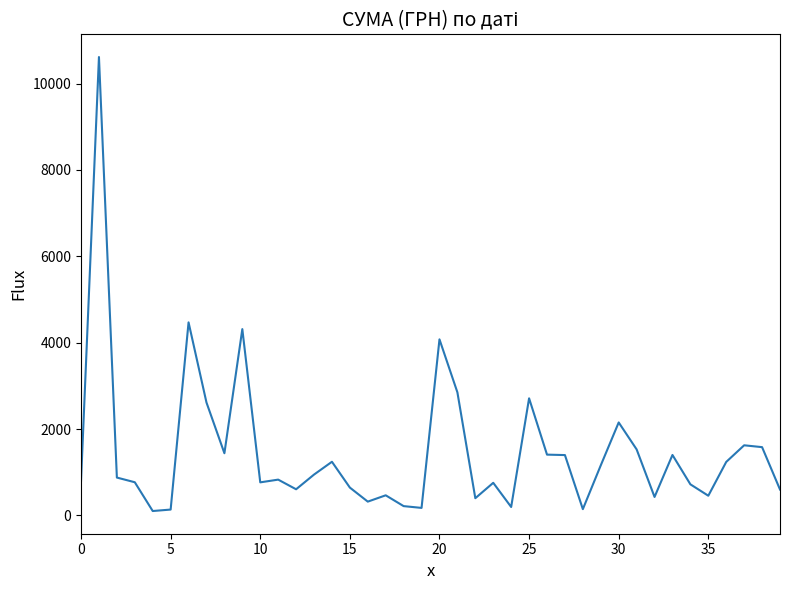

What is the difference between the maximum and minimum values?

10512.1